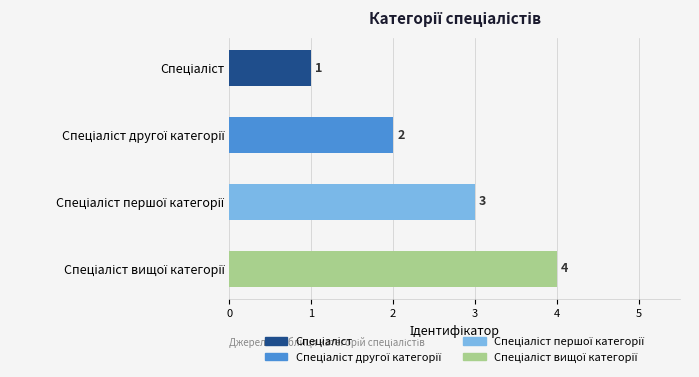

What is the value of the 4th bar from the top?

4